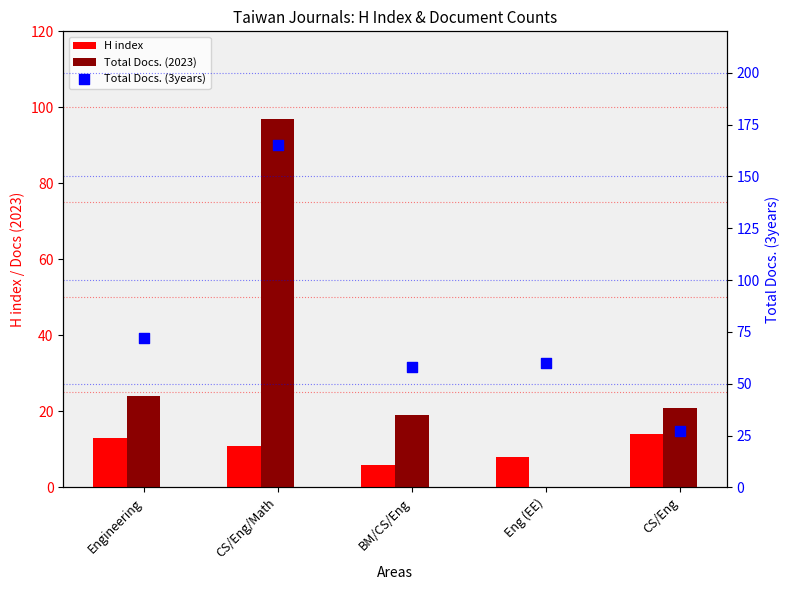

What are all the series names shown in the legend?

H index, Total Docs. (2023), Total Docs. (3years)